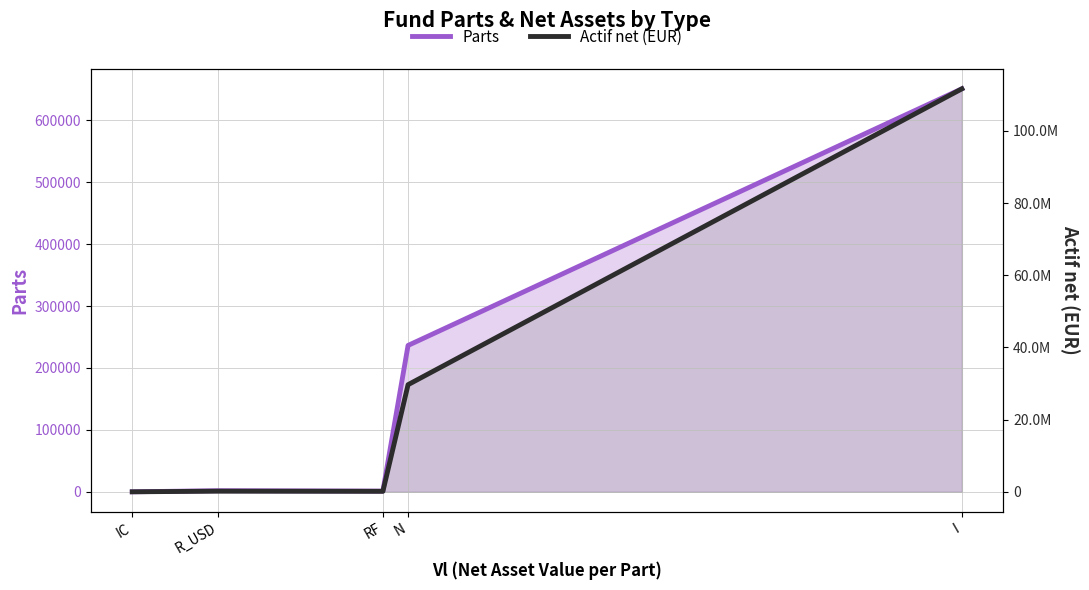

Reading right to left, what are all the values shown in this chart?

Parts: 650852.7	236396.5	1101.9	1750.2	10.0
Actif net (EUR): 111633320.2	29676204.1	136020.6	174810.0	1026.3